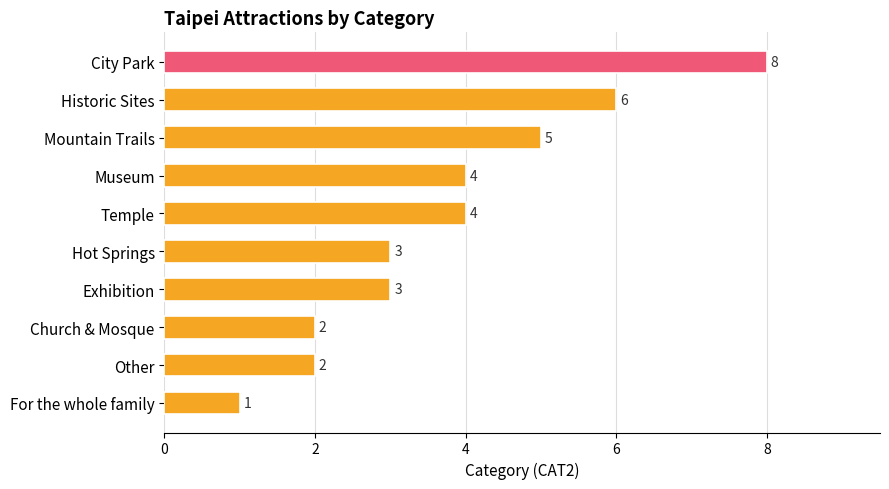

Which label corresponds to the smallest value in the chart?

For the whole family